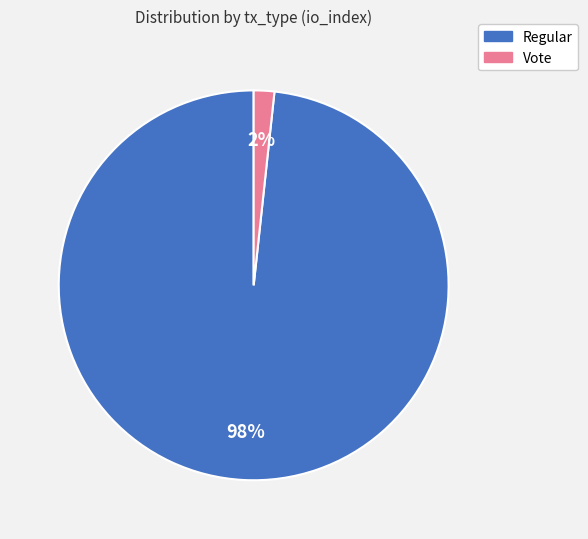

Is there a majority slice in this chart?

Yes